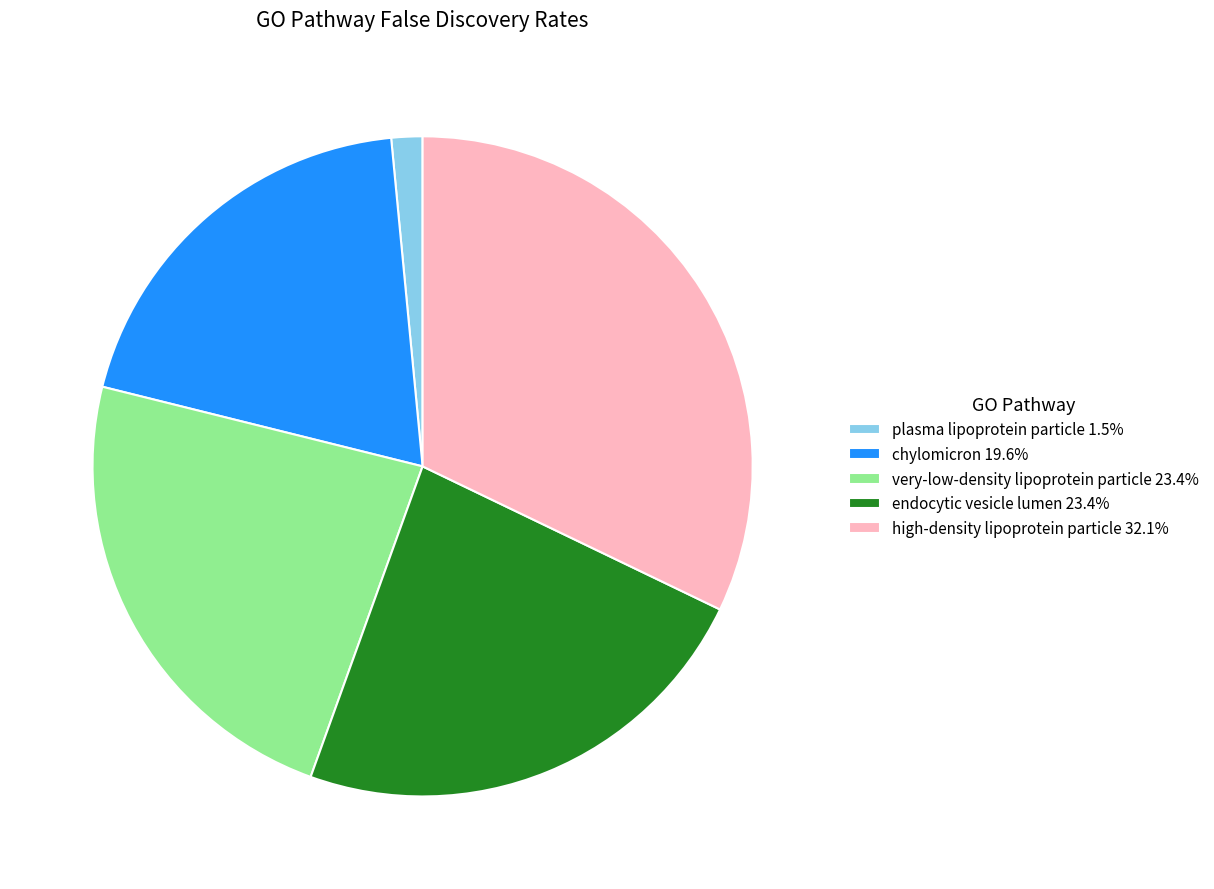

Does high-density lipoprotein particle represent more than half of the total?

No